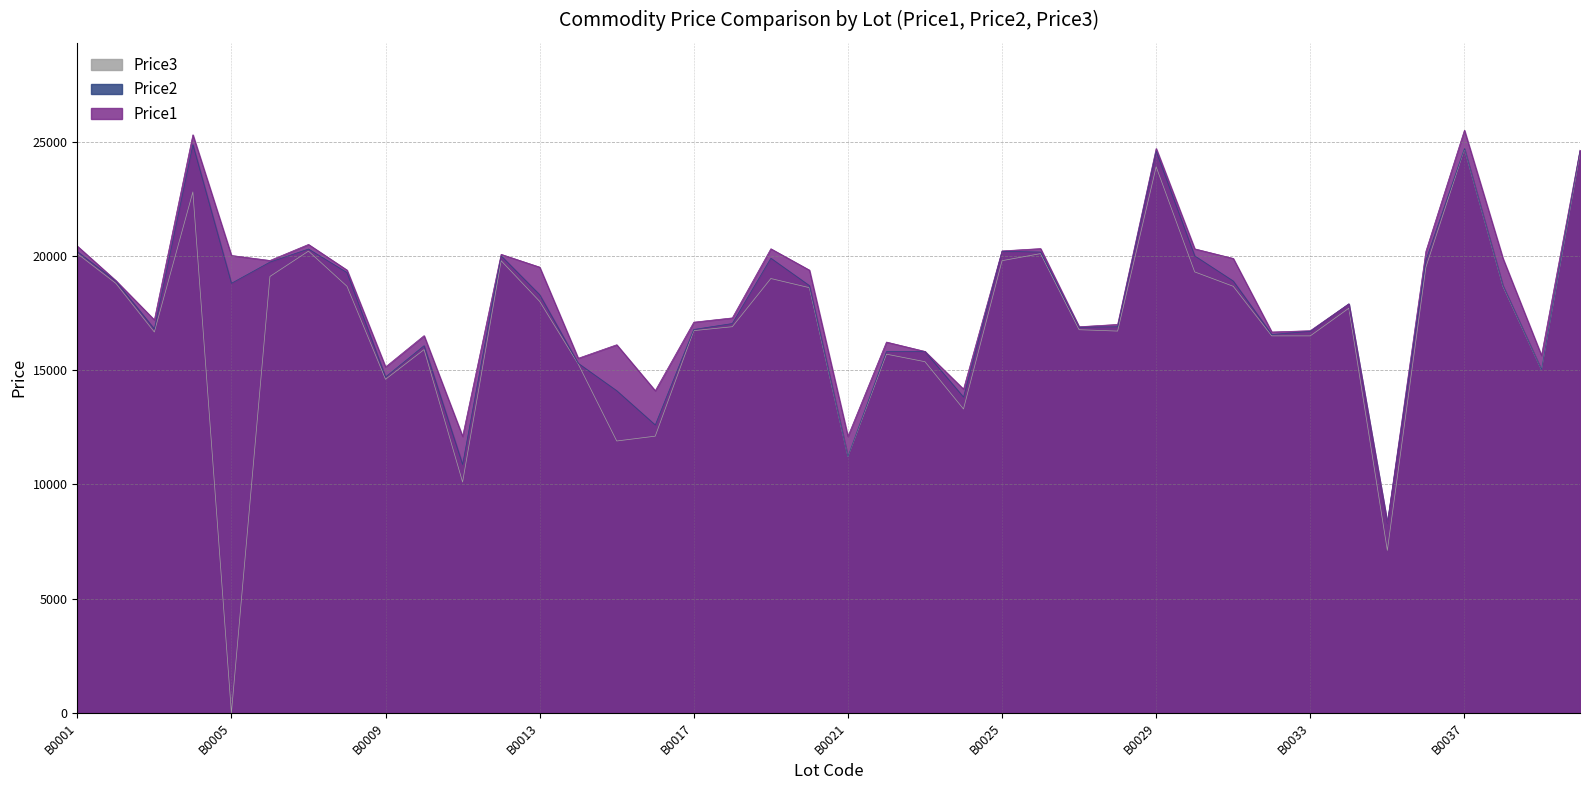

How many positive values does the Price3 series have?

39